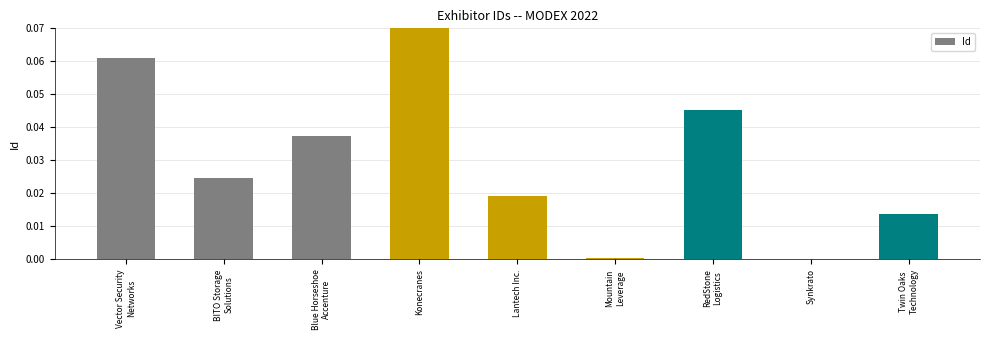

Is it true that the value at Lantech Inc. is 0.0?

True